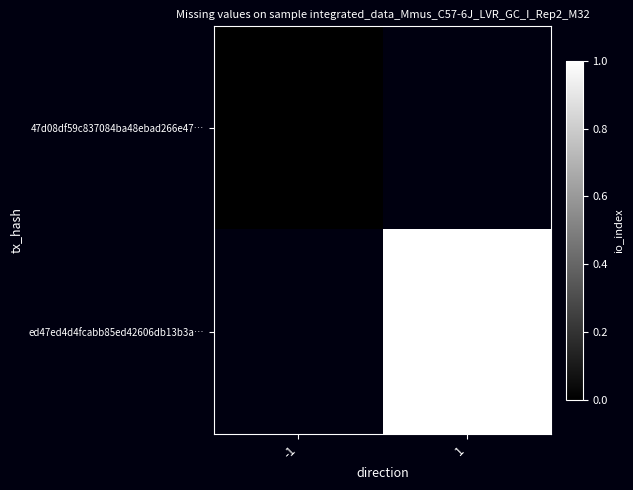

List the labels in order of 47d08df59c837084ba48ebad266e47… value, smallest first.

-1, 1